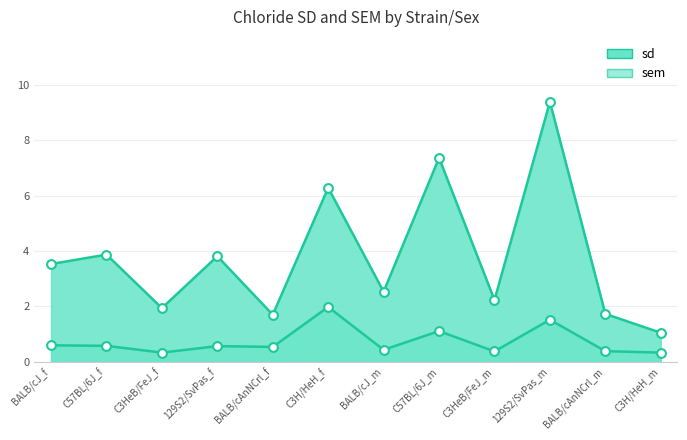

What are all the series names shown in the legend?

sd, sem